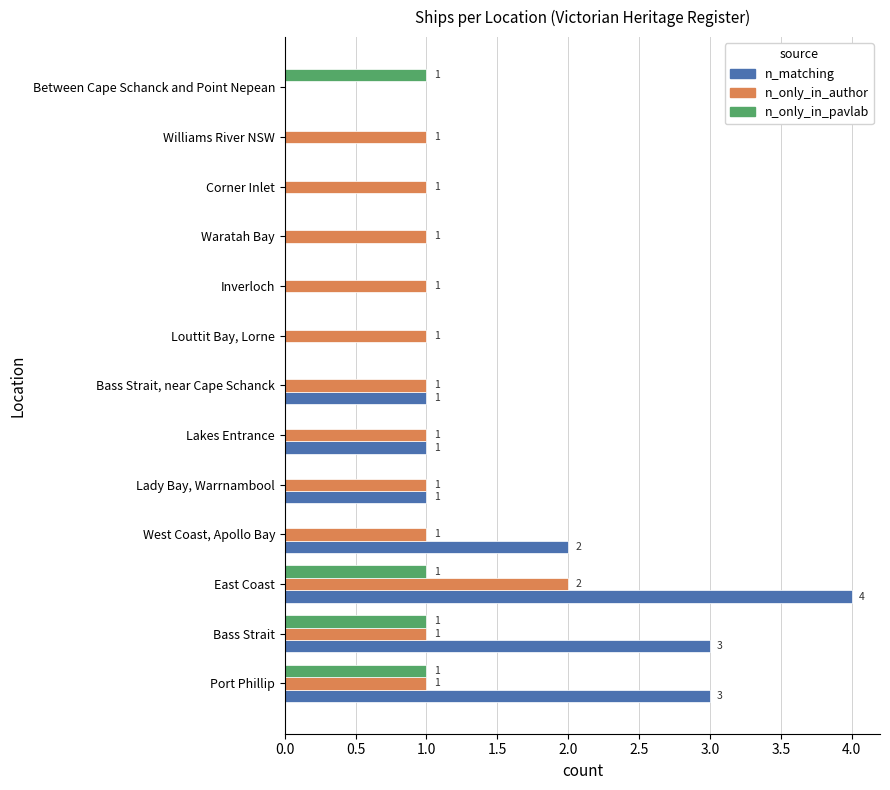

What is the sum of all n_matching values?

15